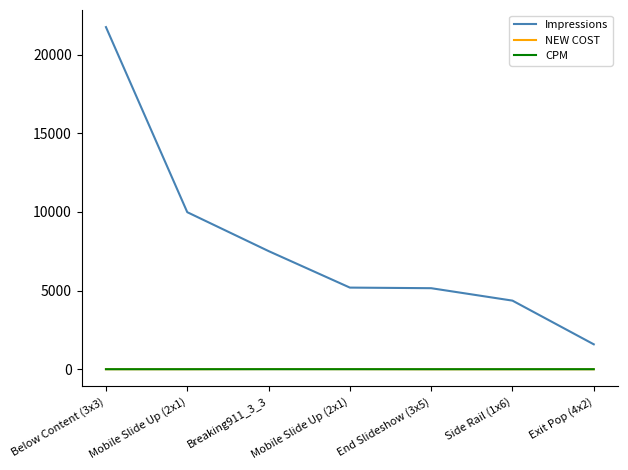

List the labels in order of Impressions value, largest first.

Below Content (3x3), Mobile Slide Up (2x1), Breaking911_3_3, Mobile Slide Up (2x1), End Slideshow (3x5), Side Rail (1x6), Exit Pop (4x2)